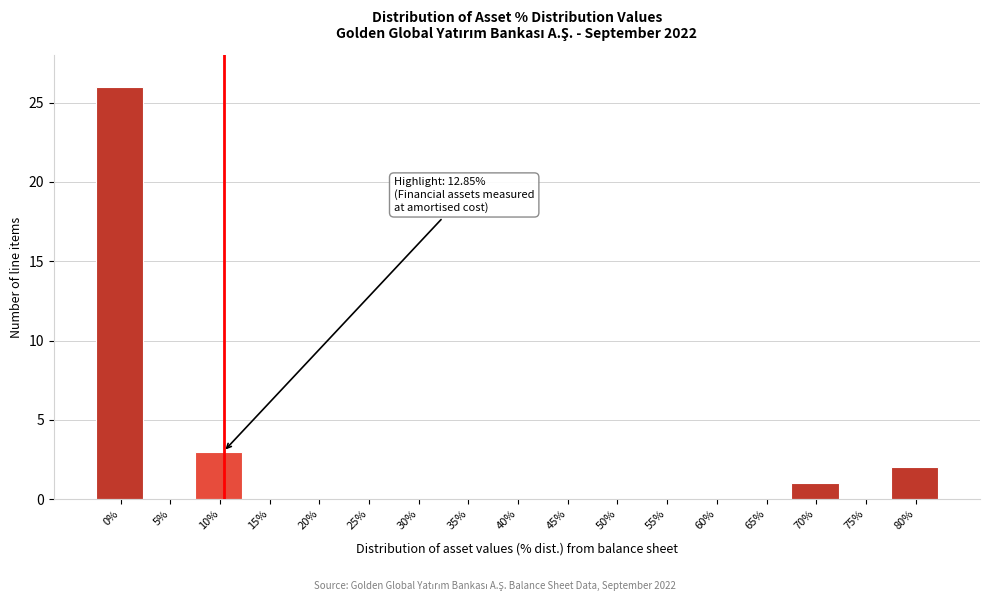

Reading left to right, extract all data points from this chart.

0%=26	5%=0	10%=3	15%=0	20%=0	25%=0	30%=0	35%=0	40%=0	45%=0	50%=0	55%=0	60%=0	65%=0	70%=1	75%=0	80%=2